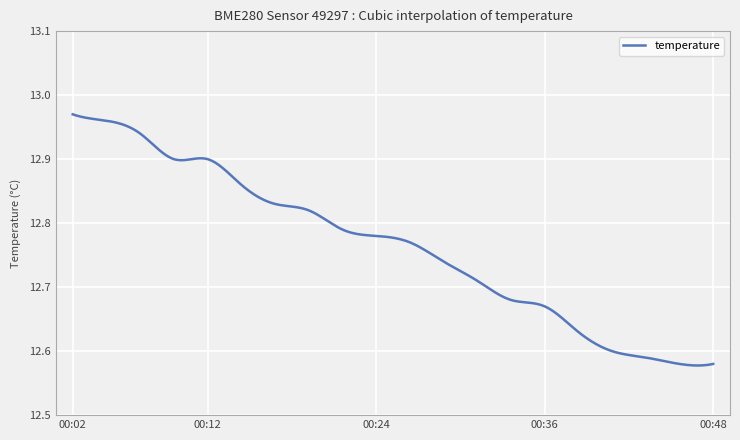

What is the difference between the maximum and minimum values?

0.4